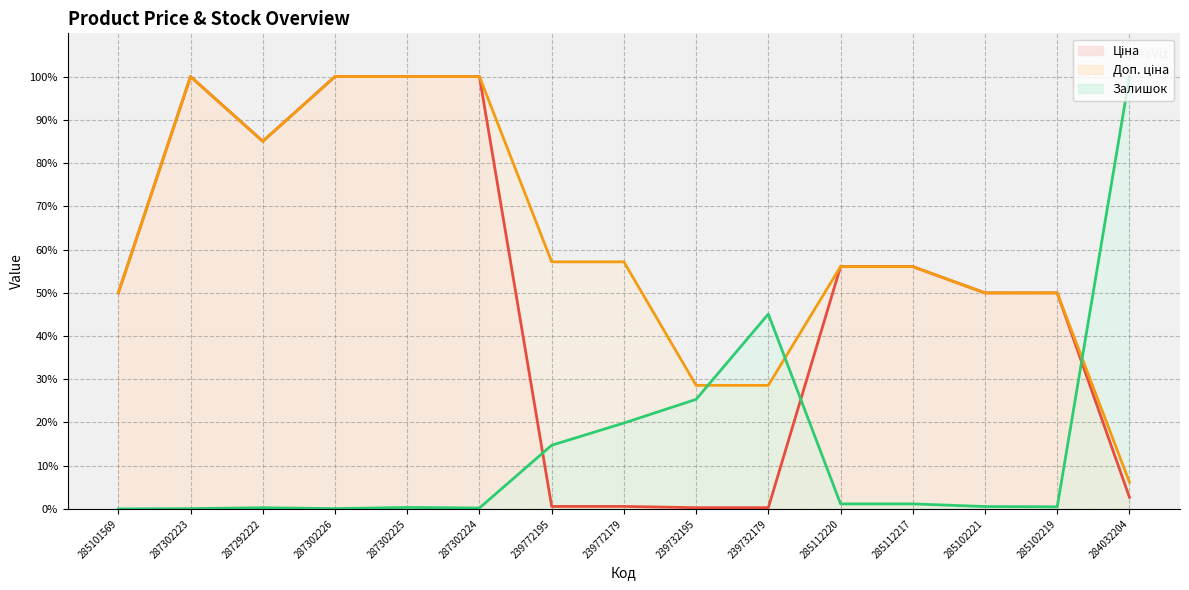

What is the sum of the Доп. ціна values at 285112217 and 285101569?

106.0